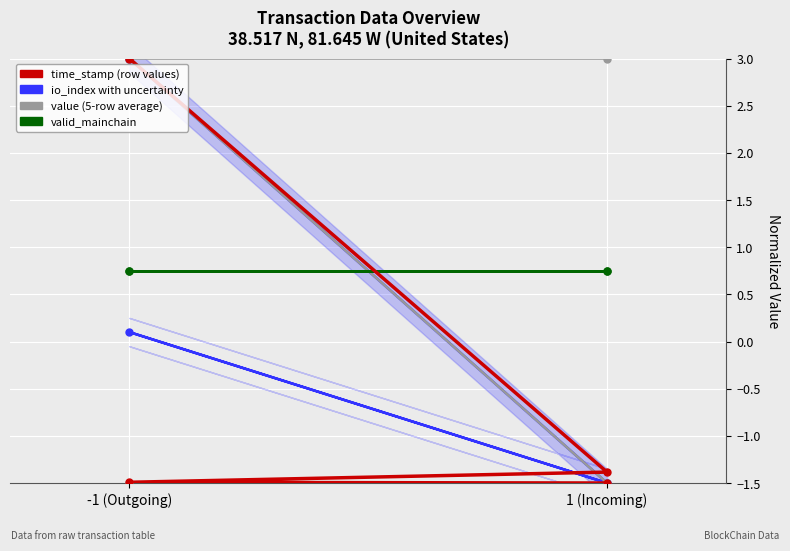

What is the maximum value shown in the chart?

3.0